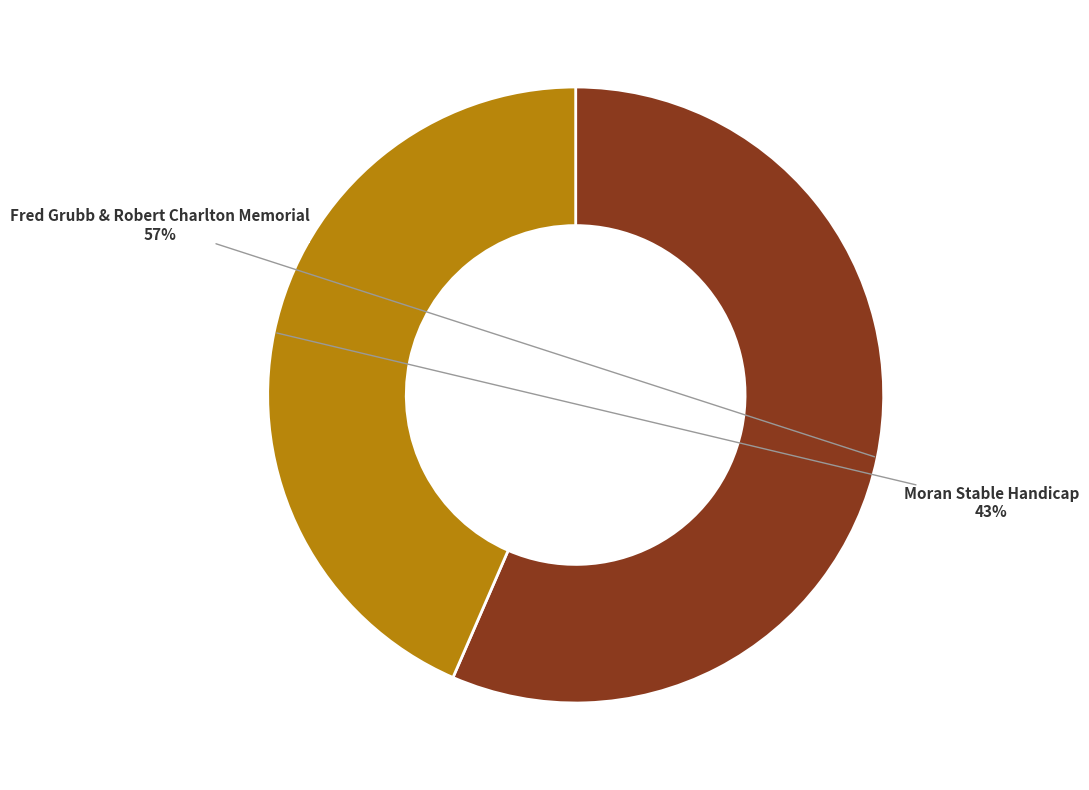

Is the sum of Fred Grubb & Robert Charlton Memorial and Moran Stable Handicap greater than half?

Yes